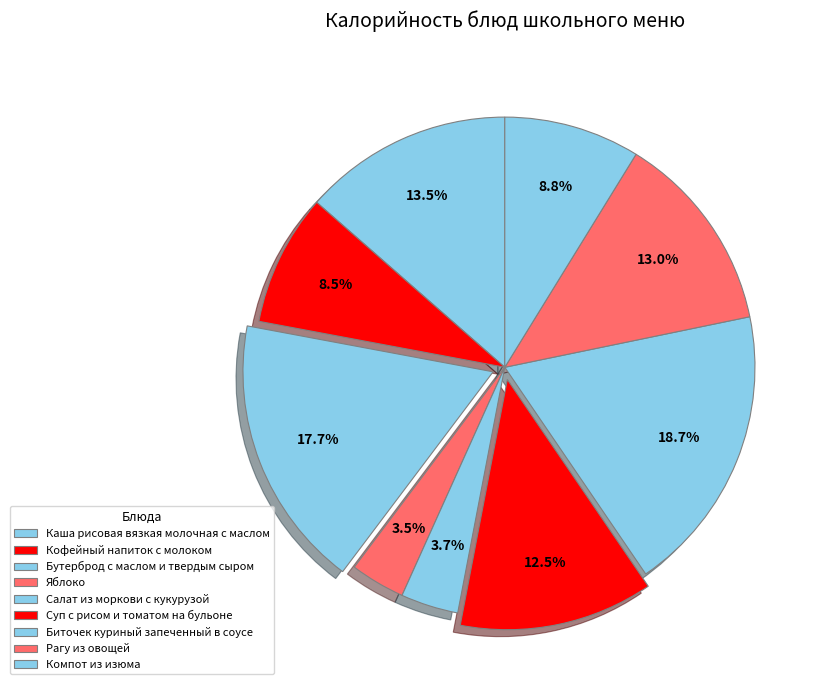

To the nearest percent, what is the difference between the largest and smallest slice percentages?

15%